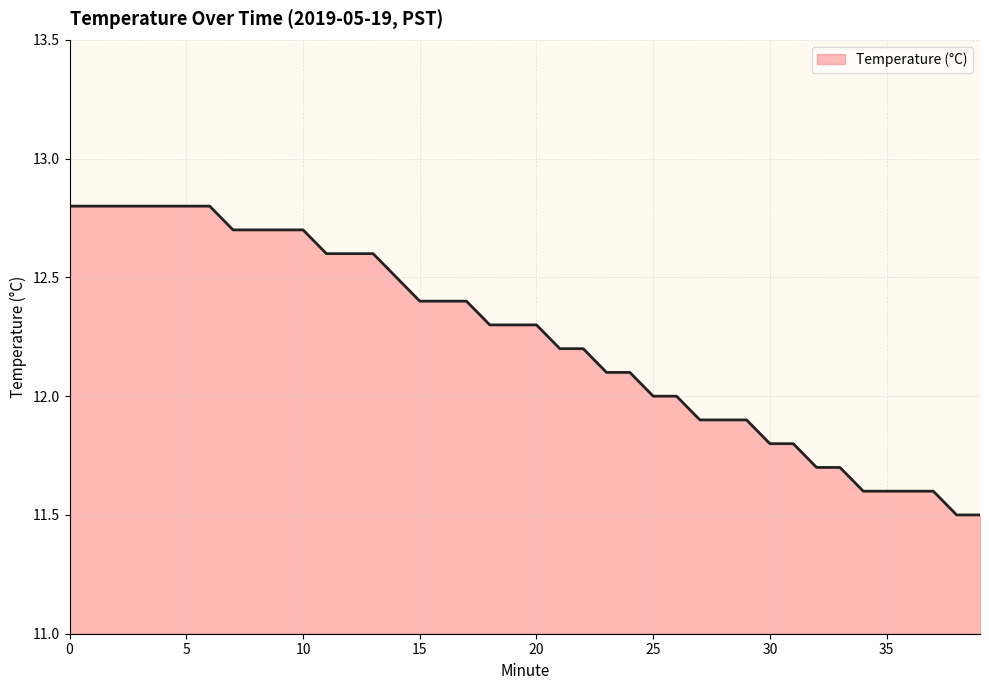

What is the difference between the maximum and minimum values?

1.3